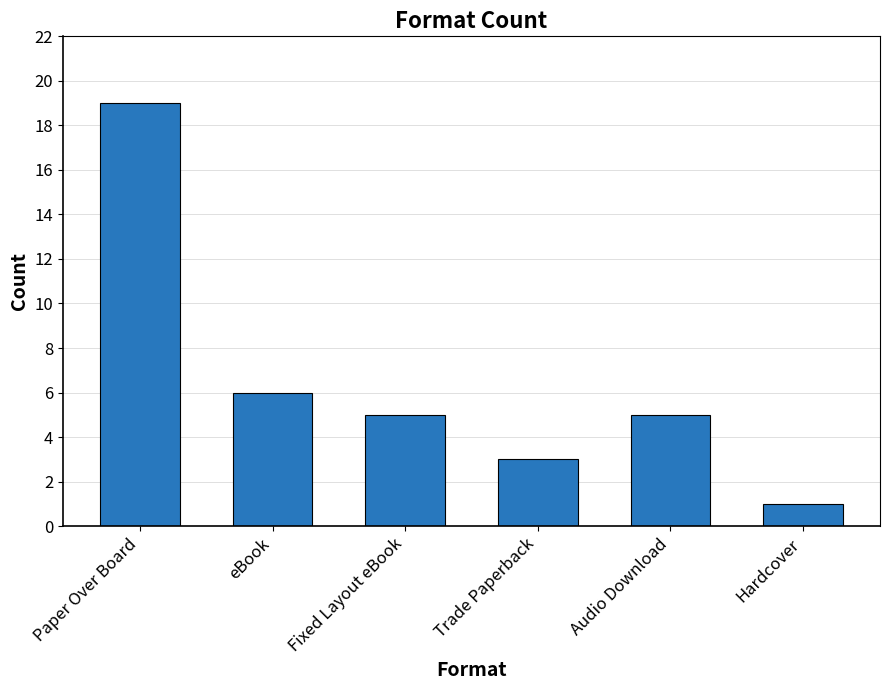

Are the bars grouped side by side (vs. stacked)?

No